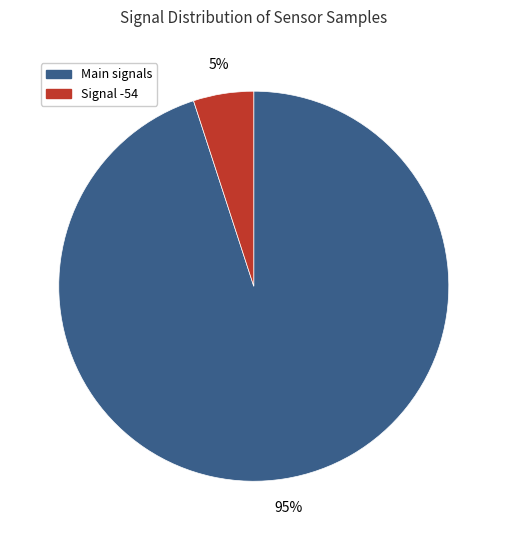

To the nearest percent, what is the difference between the largest and smallest slice percentages?

90%